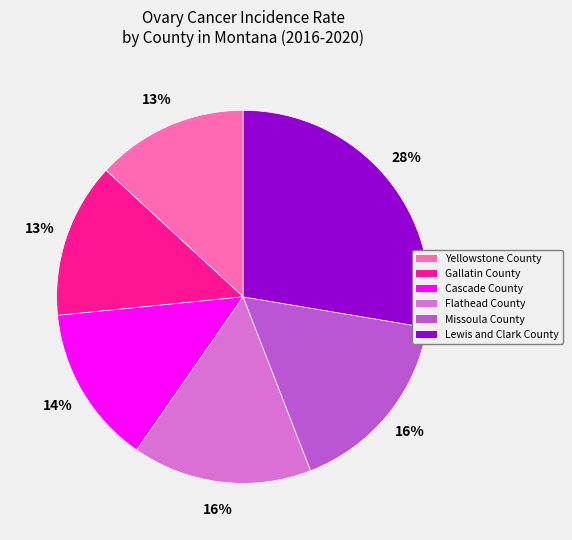

What is the ratio of the value at Gallatin County to the value at Yellowstone County?

1.0